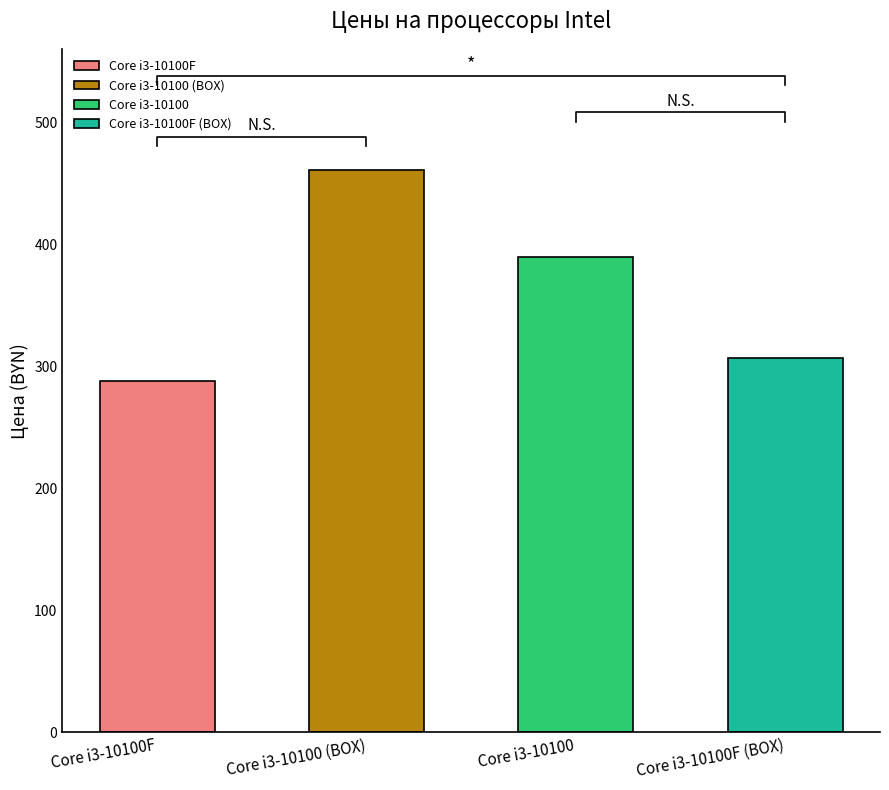

Reading left to right, list all the values displayed in this chart.

288.2	460.9	389.2	307.1